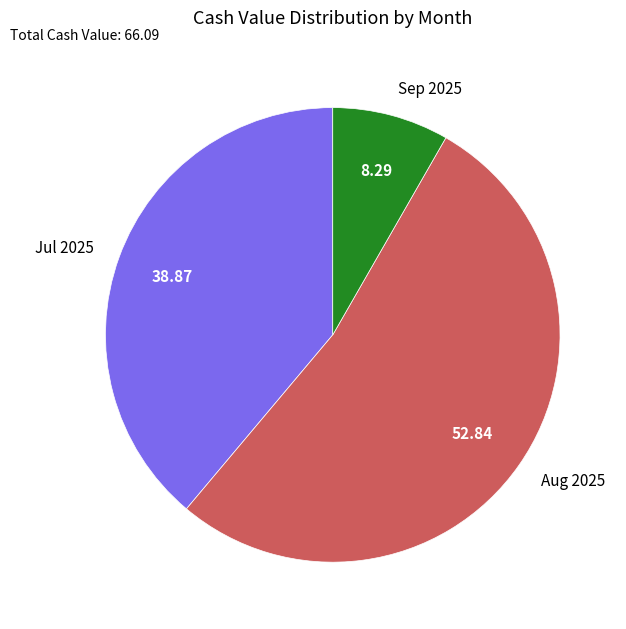

Which category has the biggest portion of the pie?

Aug 2025